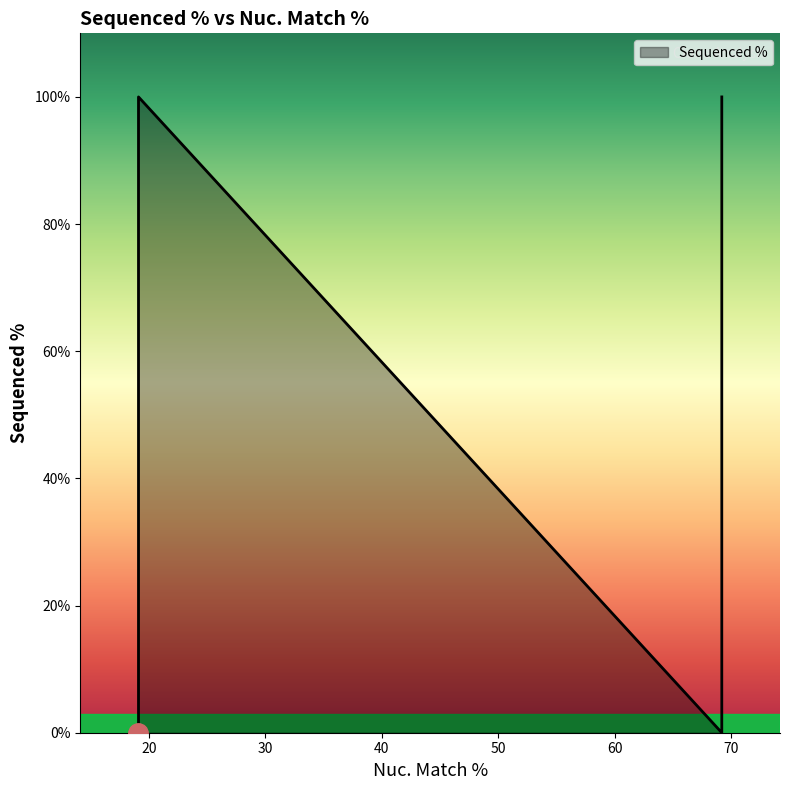

The value at ccsbBroadEn_09284 is 133.8. True or false?

False